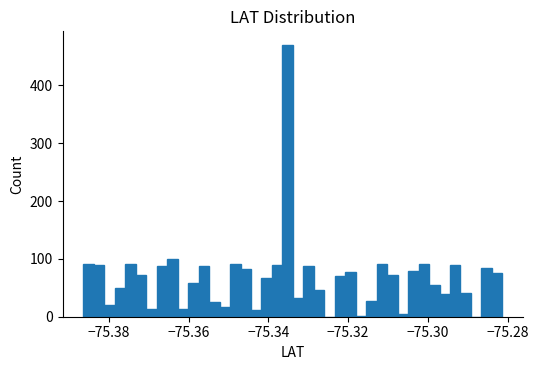

Around what value on the x-axis is the tallest bar? Give the approximate position of its centre, as read against the axis.

-75.336